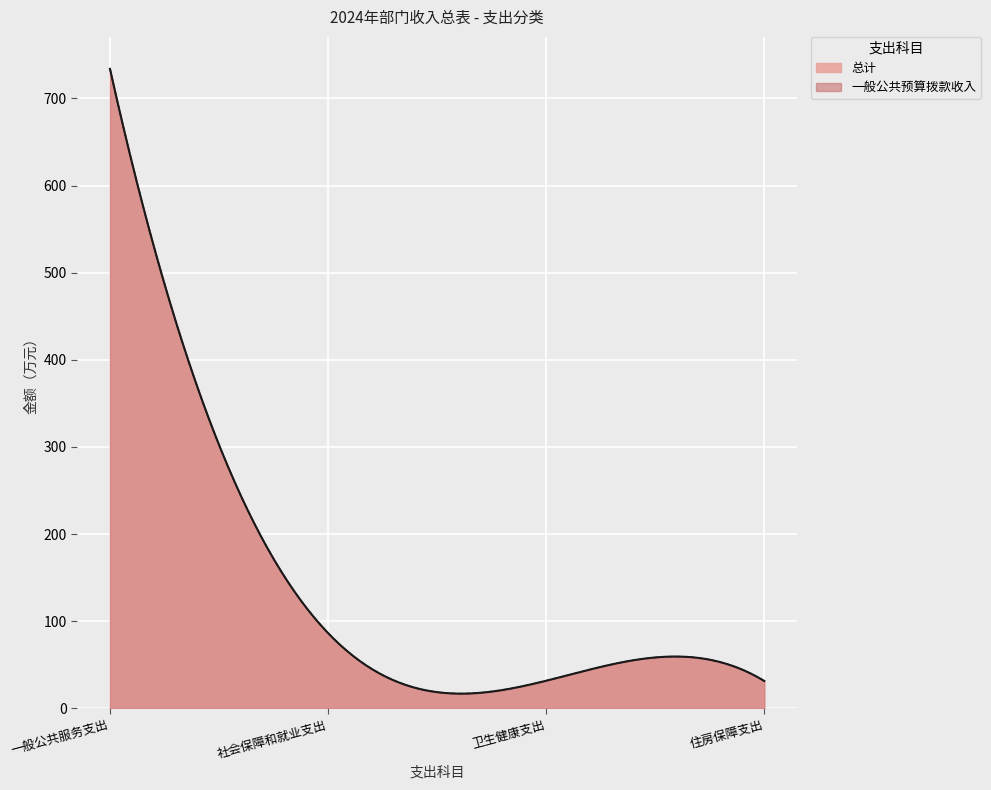

True or false: 总计 has more than 1 points higher than both neighbors.

False